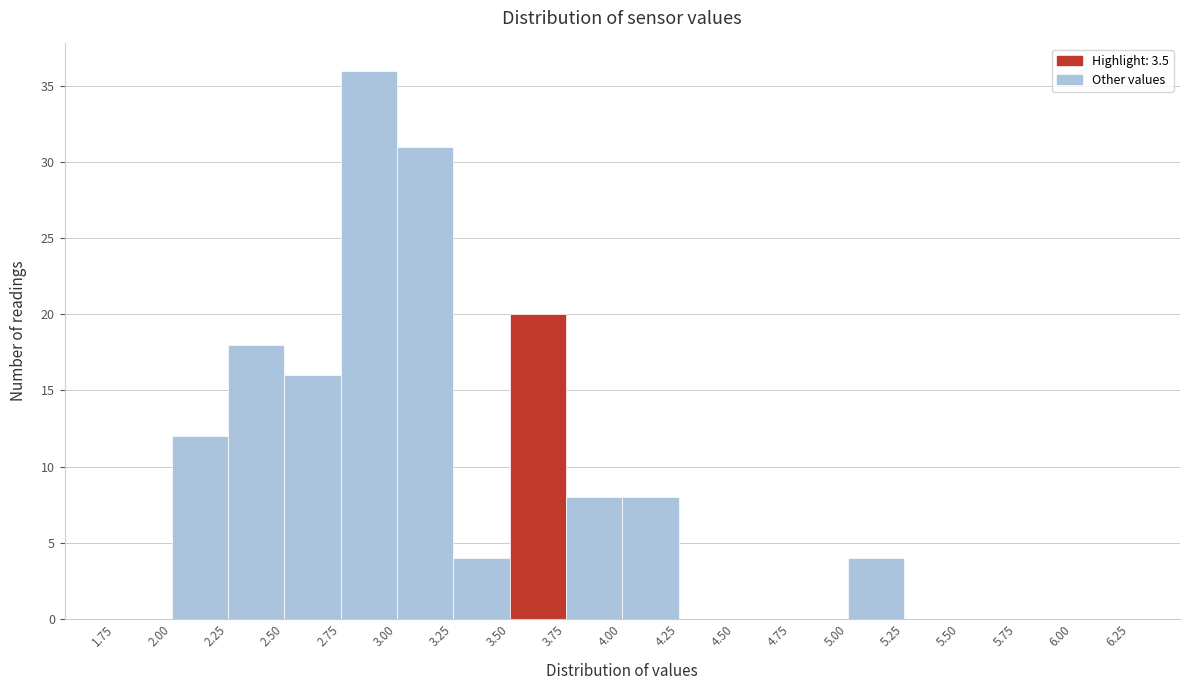

Which range on the x-axis has the tallest bar?

2.75 to 3.00